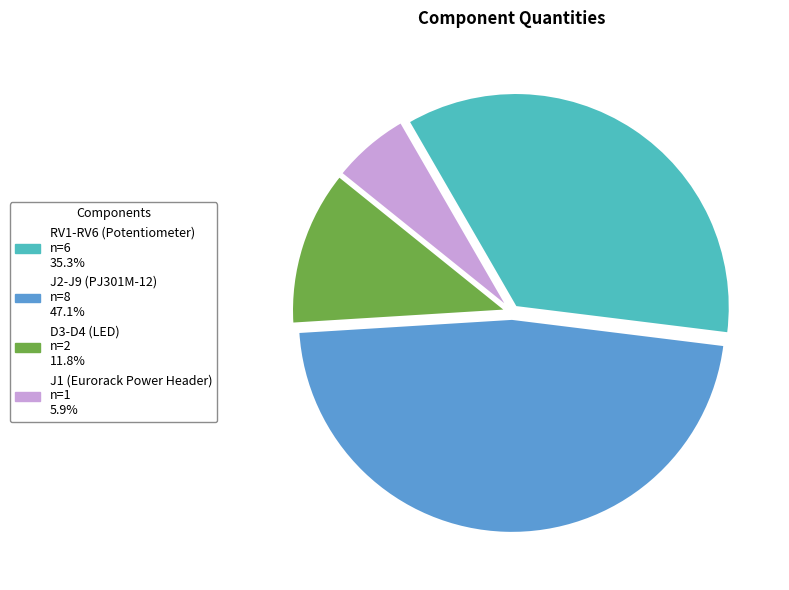

Is J1 (Eurorack Power Header) the majority of the pie?

No